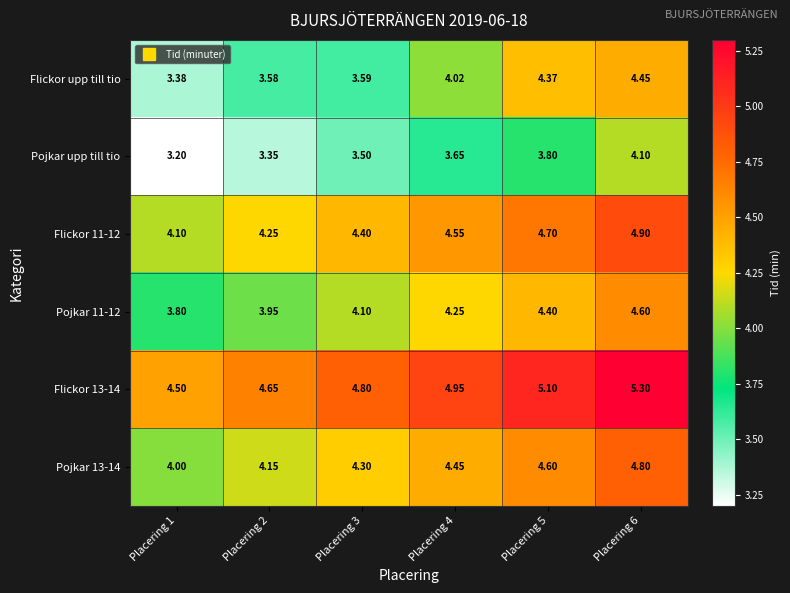

Which series changed the most between Placering 2 and Placering 5?

Flickor upp till tio